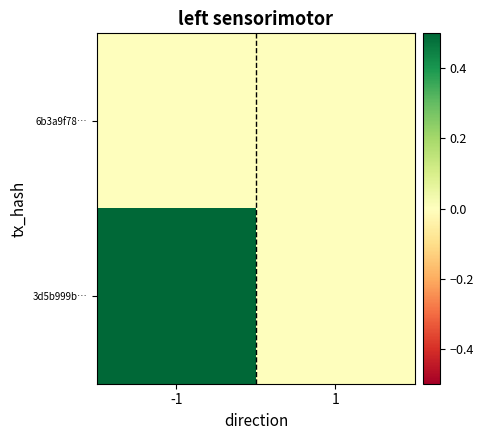

Which has a higher value, 1 or -1?

1